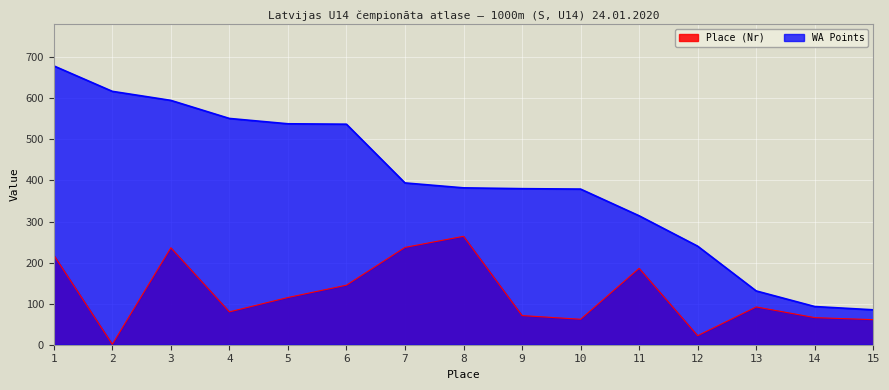

How many data points in WA Points are less than 382?

7